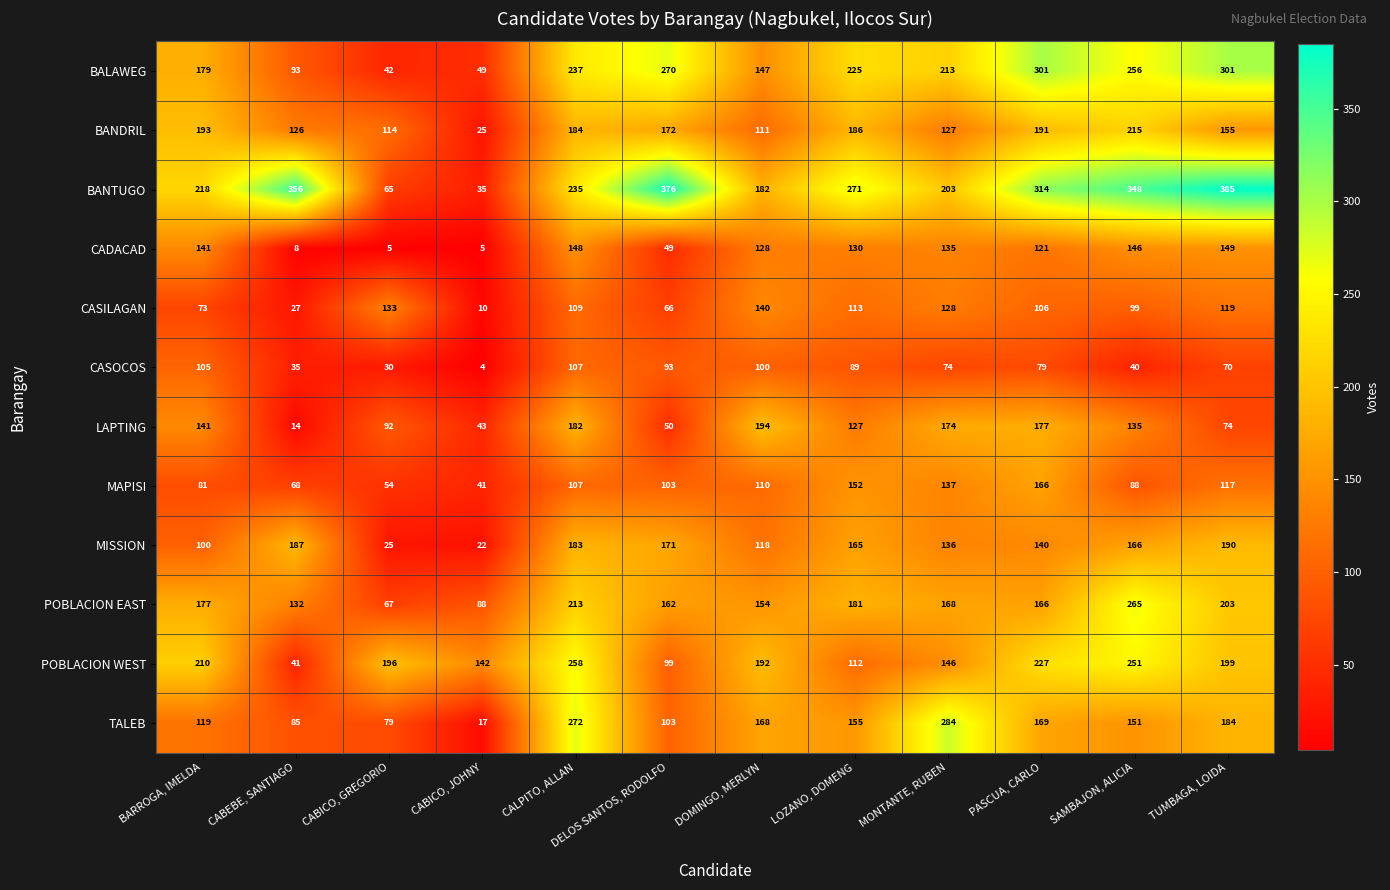

At which category is the sum across all series the highest?

CALPITO, ALLAN